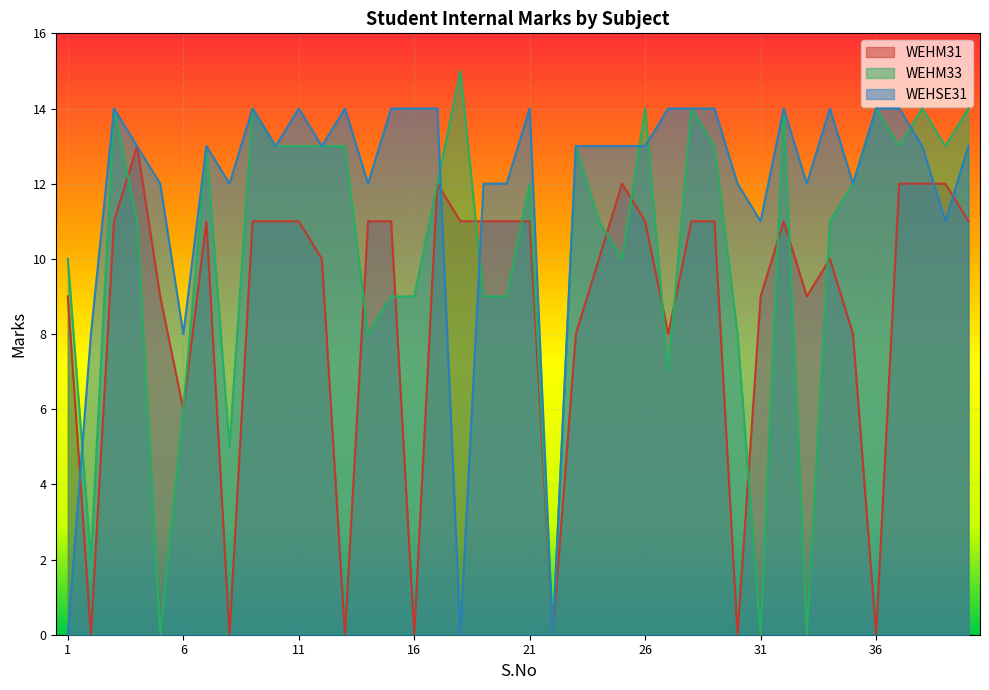

Between 29 and 16, which is larger?

29